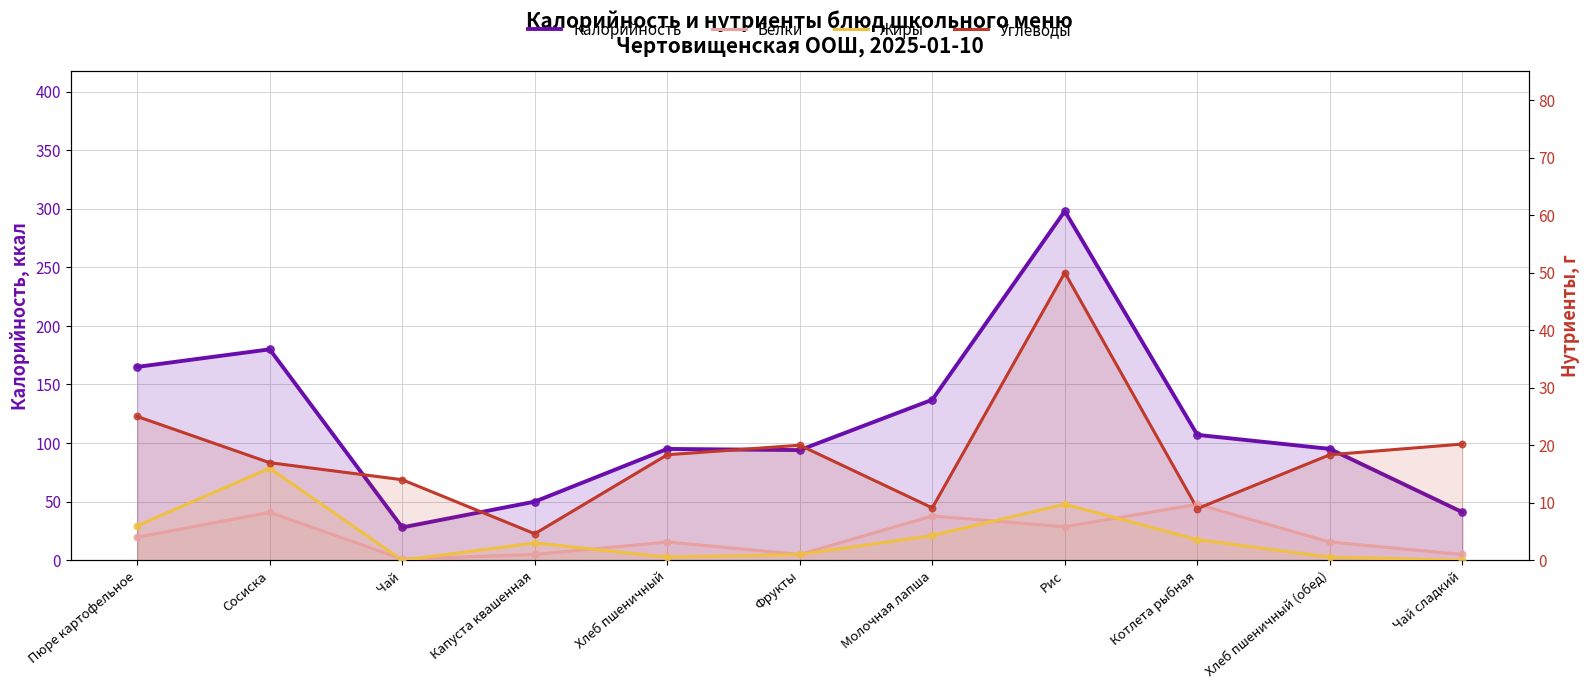

Which series reaches the minimum Y coordinate?

Жиры